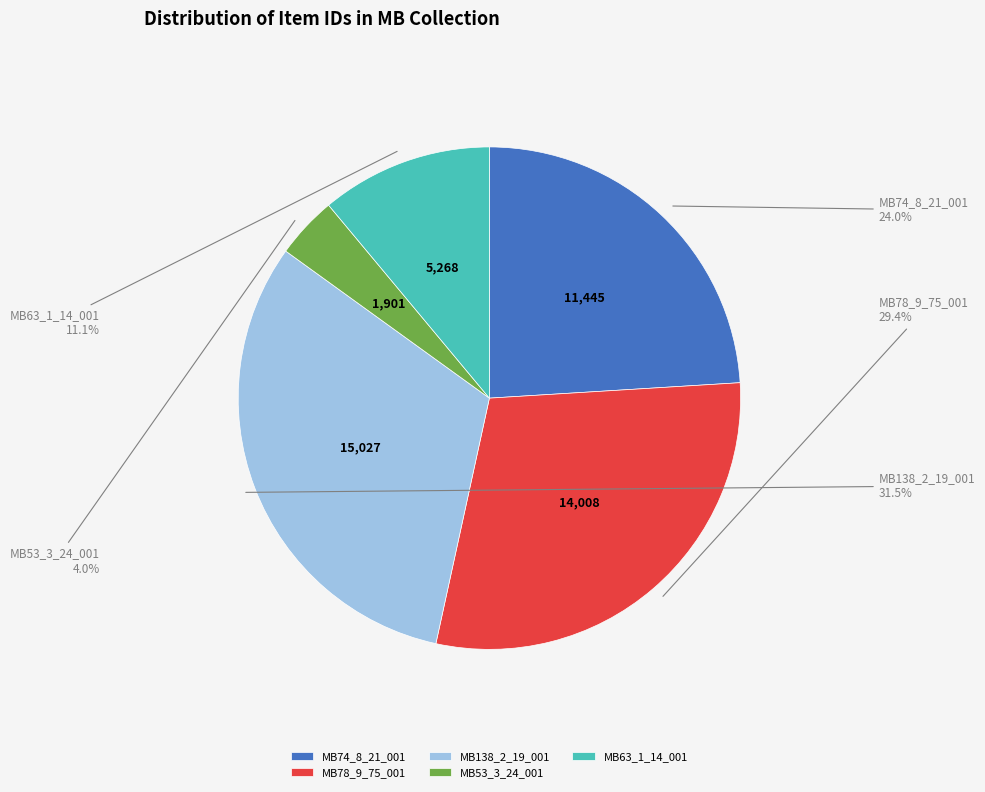

To the nearest percent, what portion does MB53_3_24_001 represent?

4%